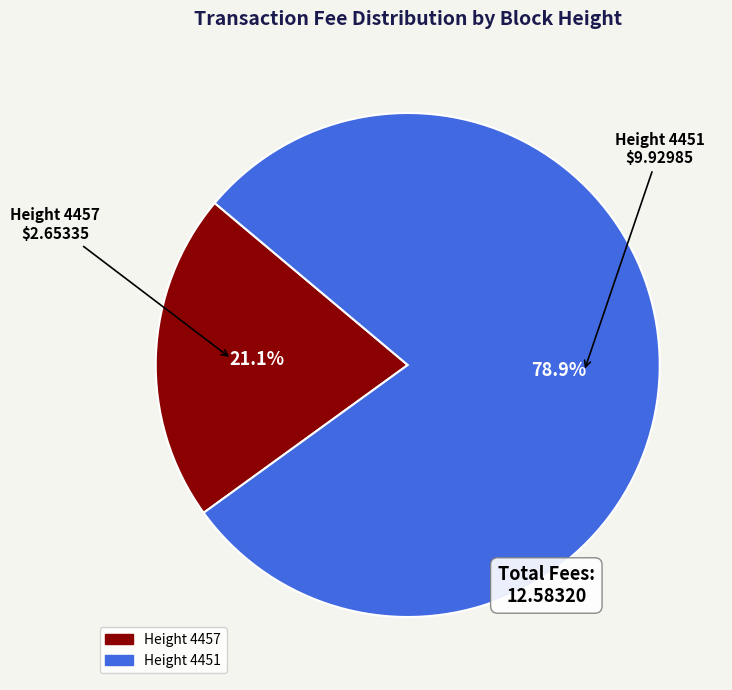

Do Height 4457 and Height 4451 together represent more than half of the pie?

Yes